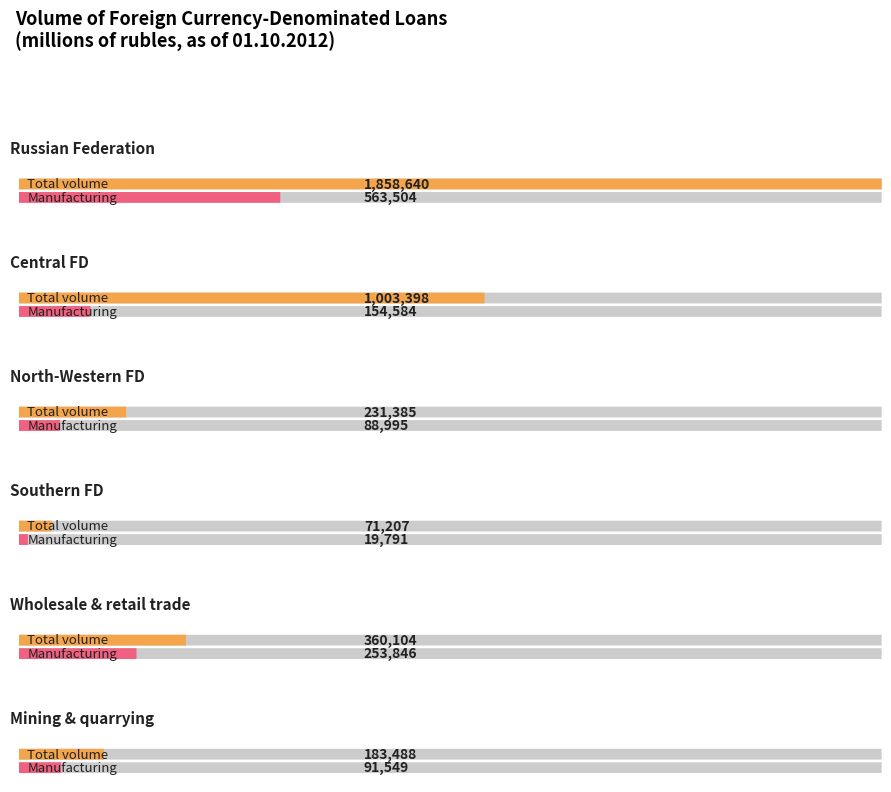

Which series changed the most between CENTRAL FEDERAL DISTRICT and manufacturing?

Total